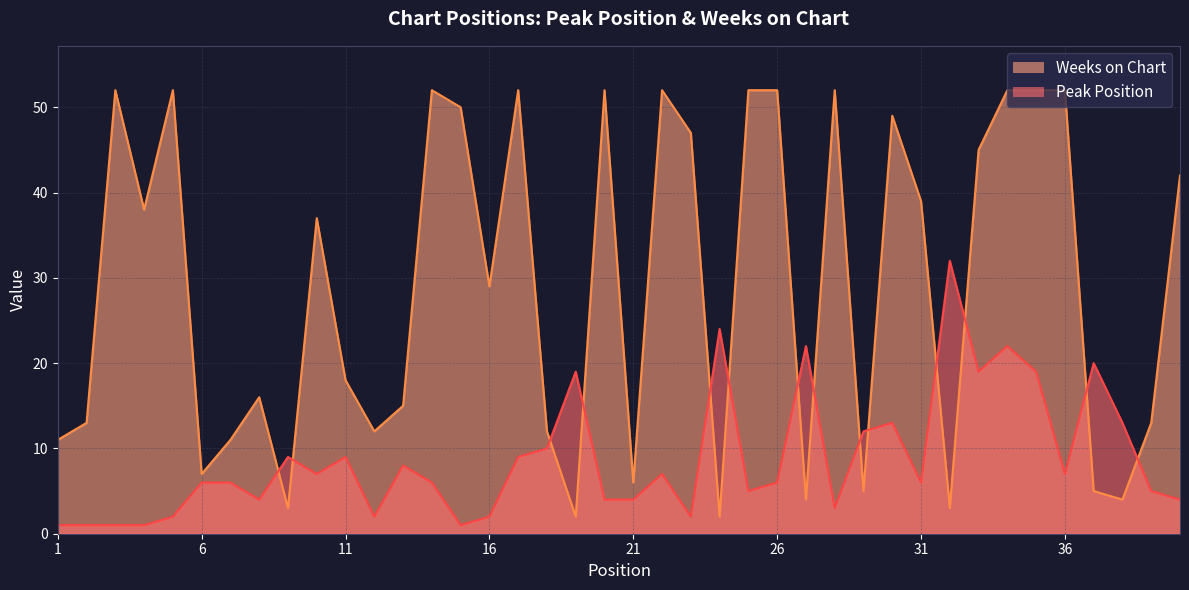

What is the minimum value for Peak Position?

1